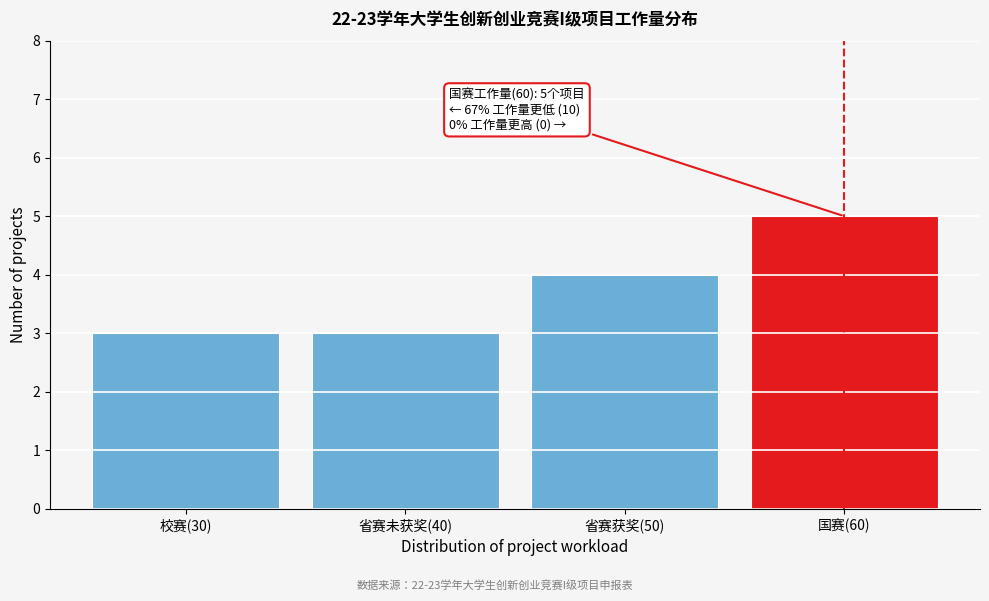

Reading left to right, transcribe all the data shown in this chart.

3	3	4	5